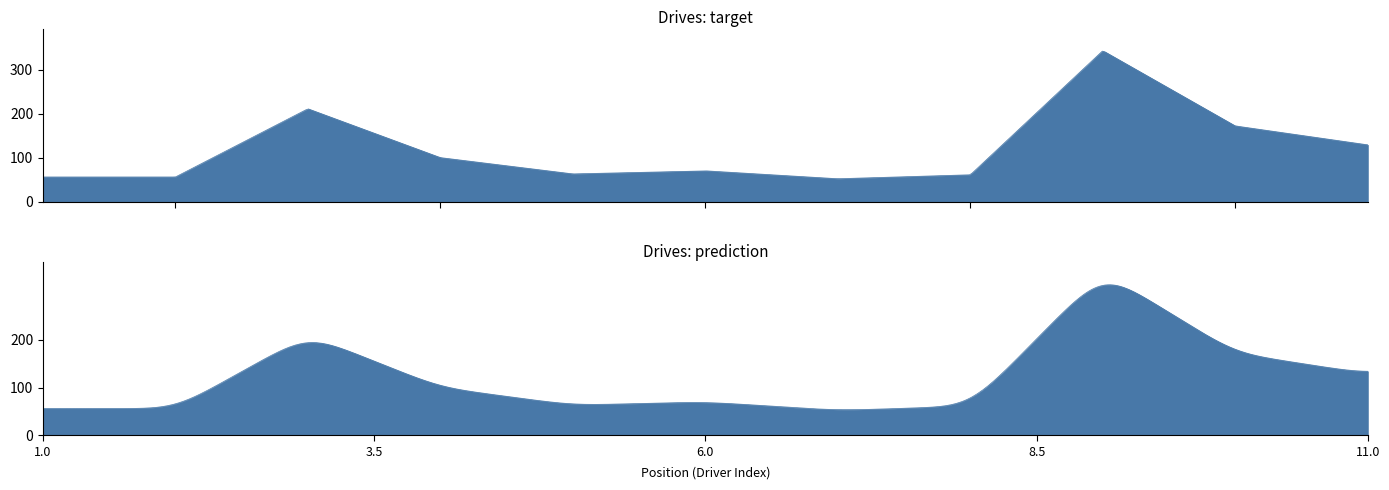

What is the value of the 5th point from the left?

63